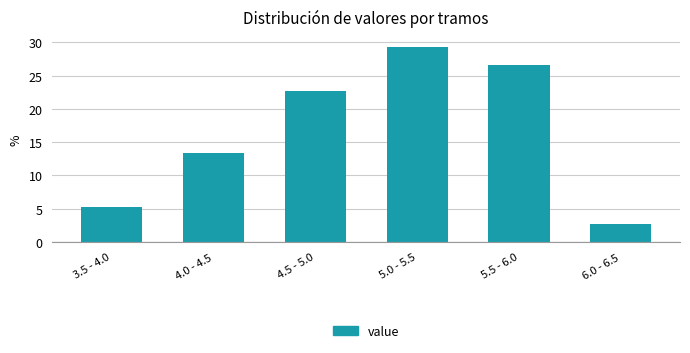

Reading right to left, extract all data points from this chart.

2.7	26.7	29.3	22.7	13.3	5.3